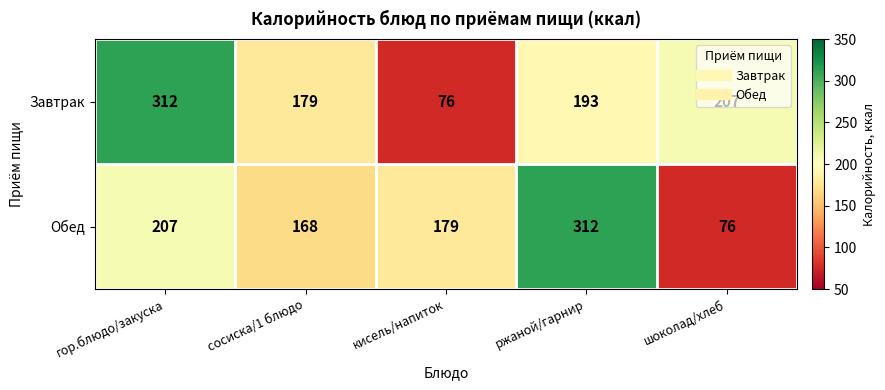

At which category is the sum across all series the highest?

гор.блюдо/закуска